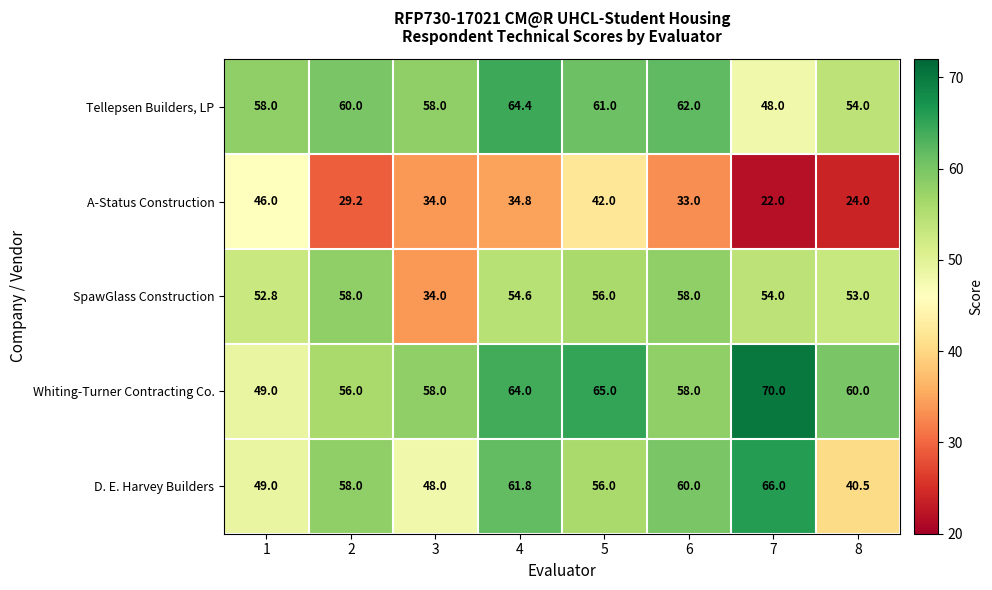

Rank the series at 8 from highest to lowest value.

Whiting-Turner Contracting Co., Tellepsen Builders, LP, SpawGlass Construction, D. E. Harvey Builders, A-Status Construction